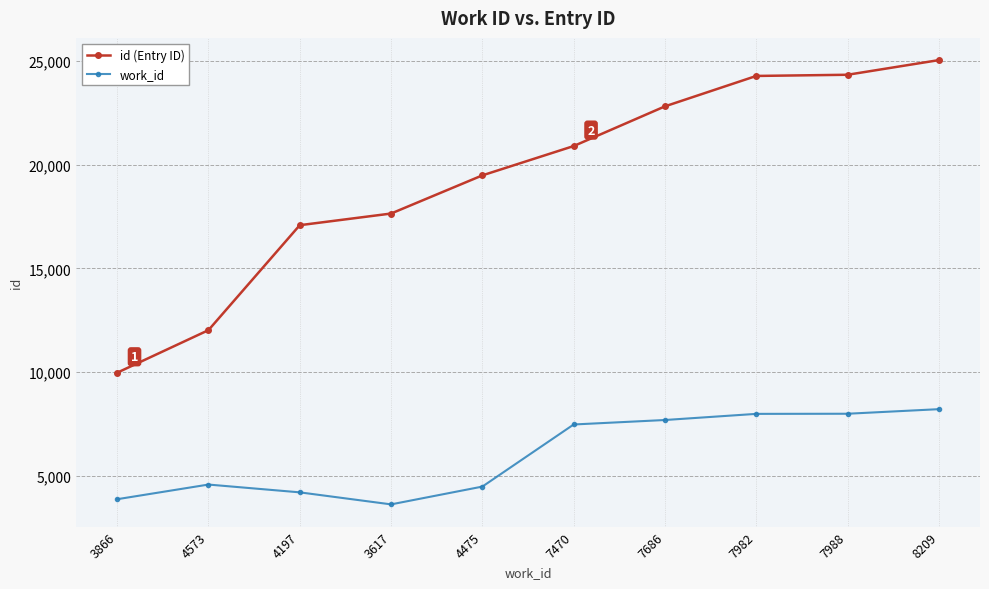

Rank the series by their maximum value, from lowest to highest.

work_id, id (Entry ID)